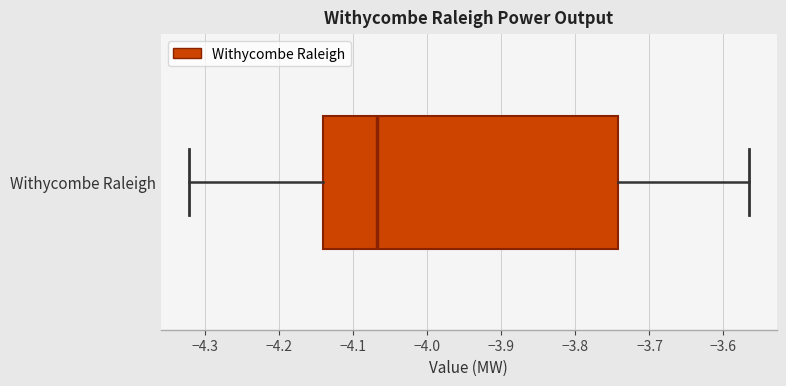

Where is the right edge of the box for Withycombe Raleigh on the x-axis? The values are not printed on the chart, so give them approximately, as read against the axis.

-3.74